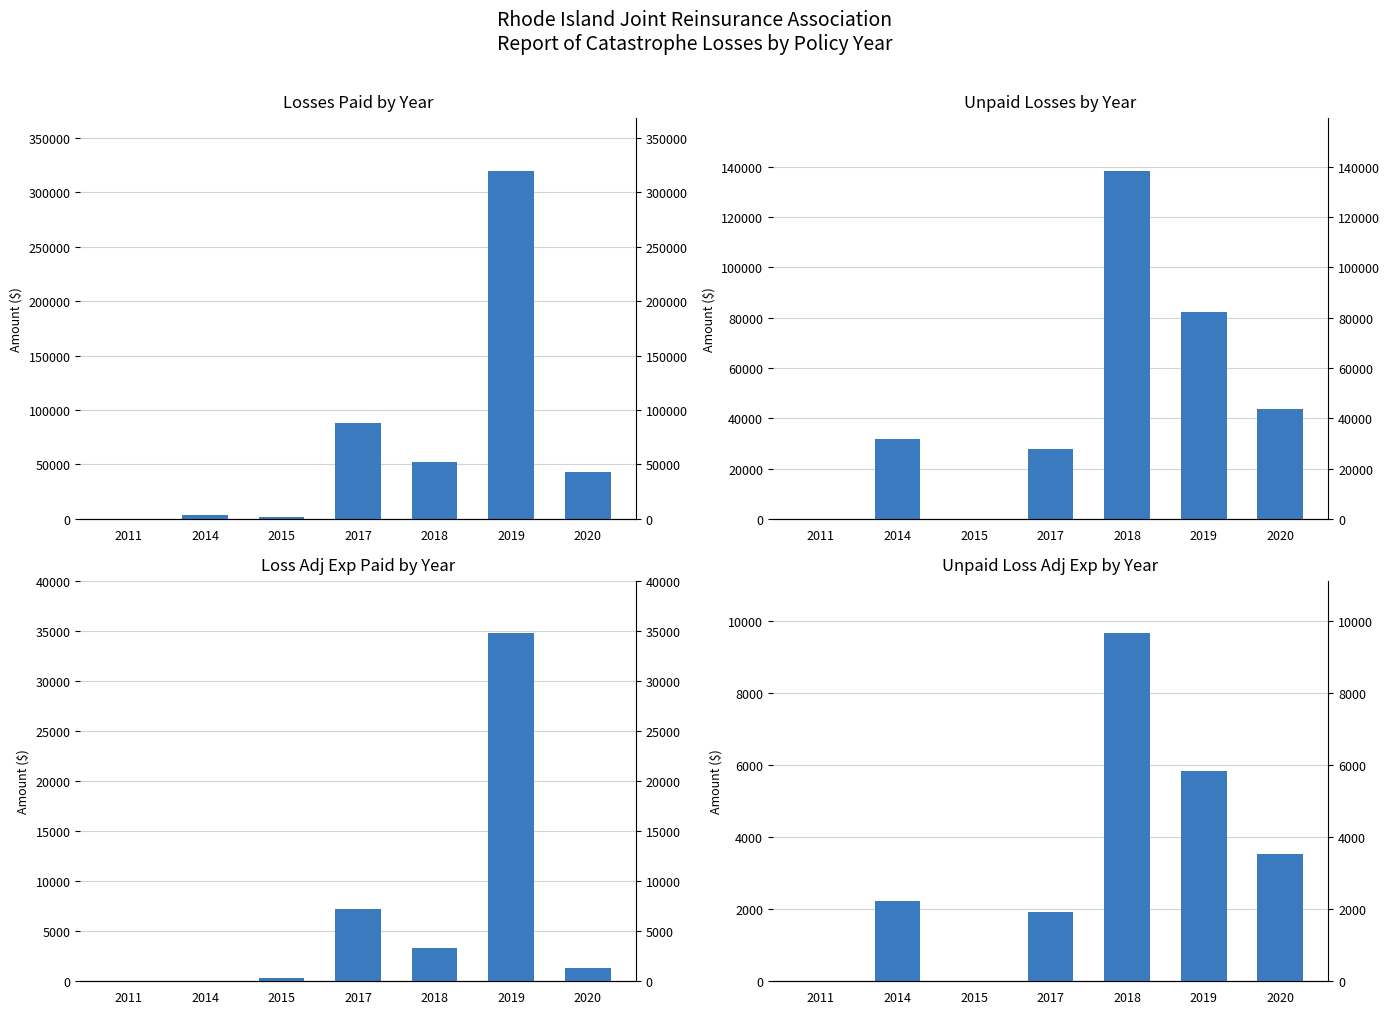

How many distinct data groups are displayed?

4